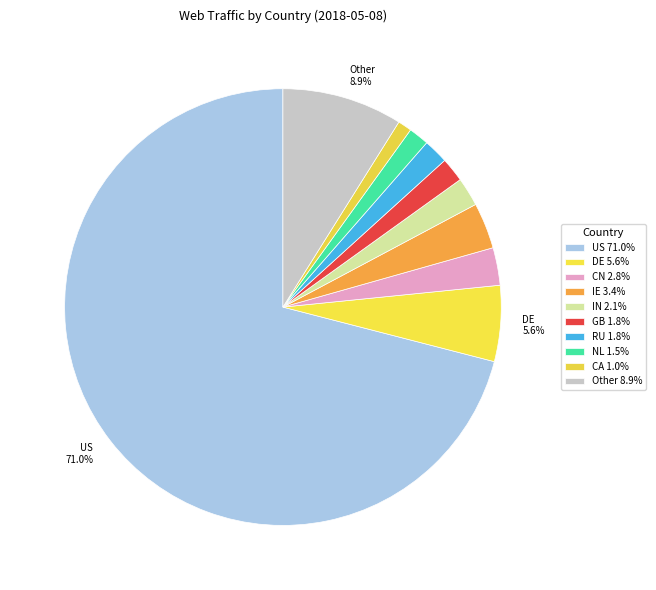

Count the number of slices in the pie.

10